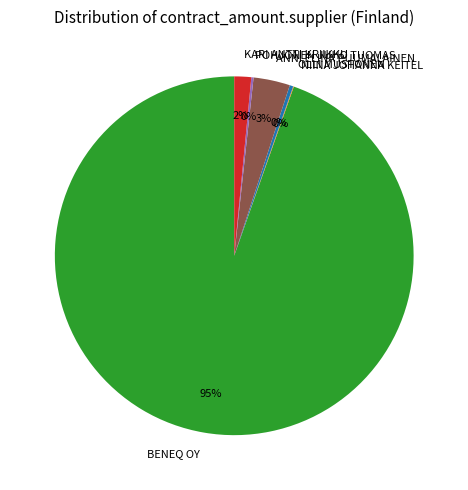

To the nearest percent, what is the difference between the largest and smallest slice percentages?

95%